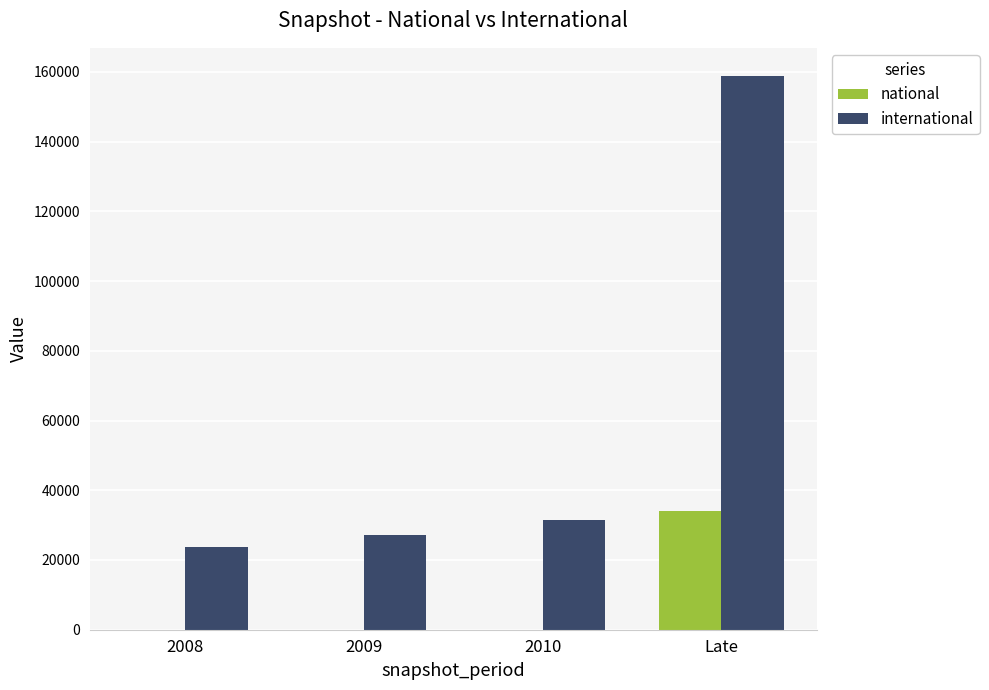

How many groups of bars are there?

4